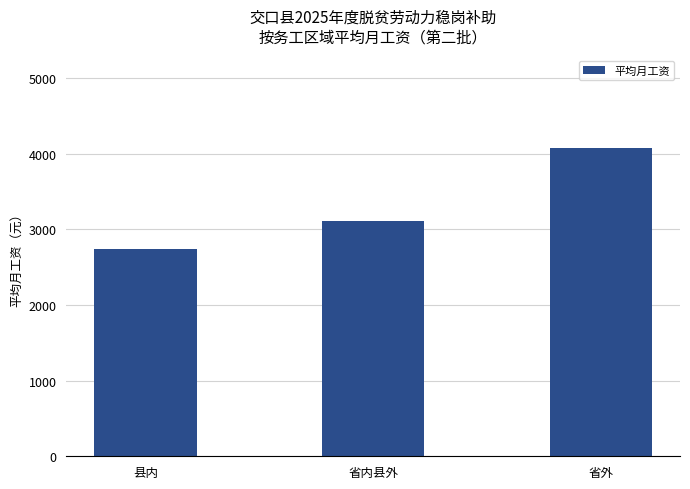

Are the bars grouped side by side (vs. stacked)?

No